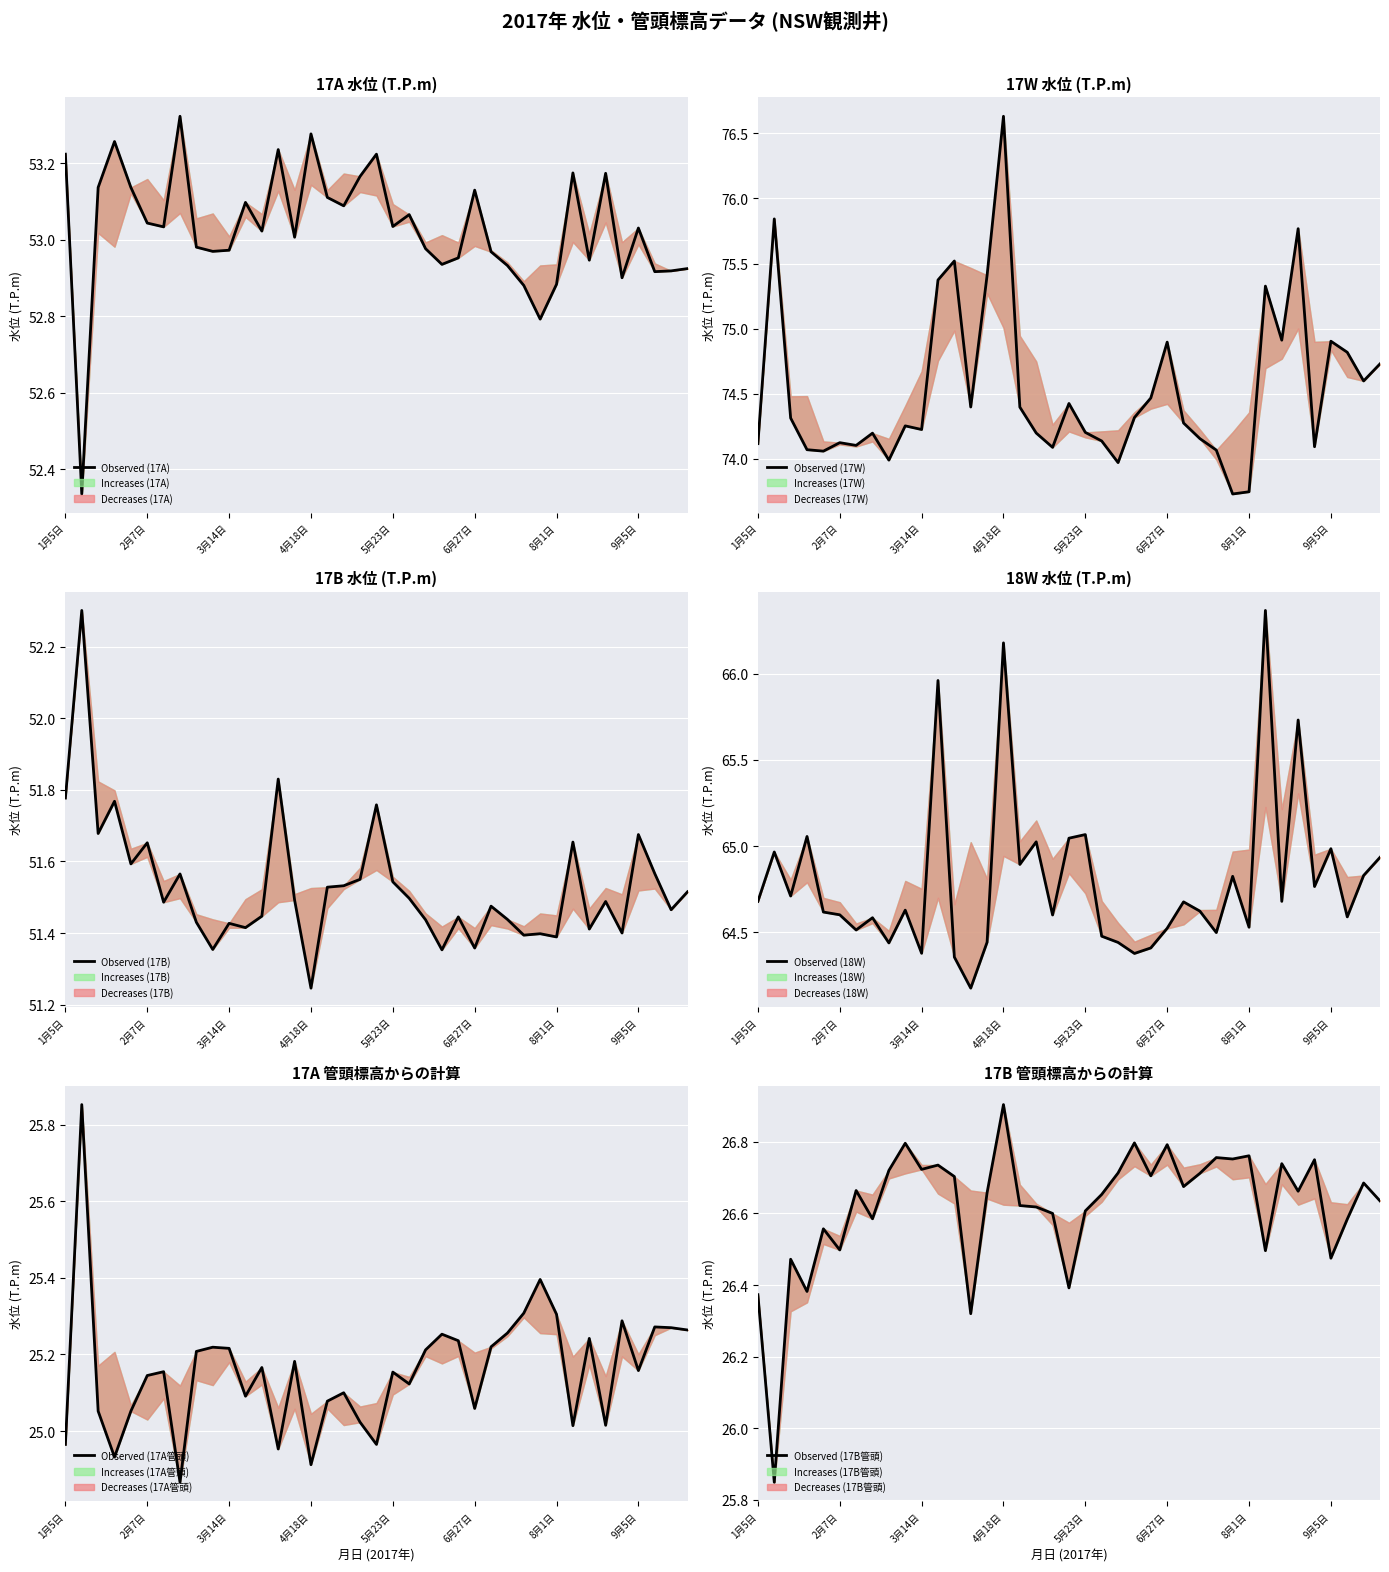

How many interior local valleys does the Observed (17W) series have?

11